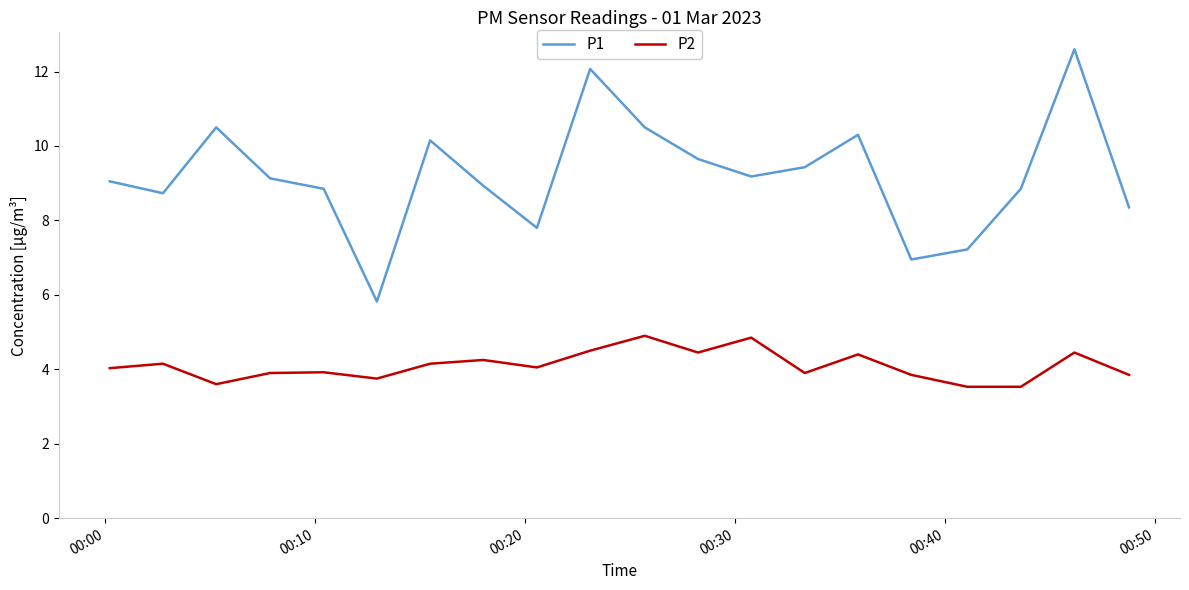

What is the lowest value of the P1 series?

5.8